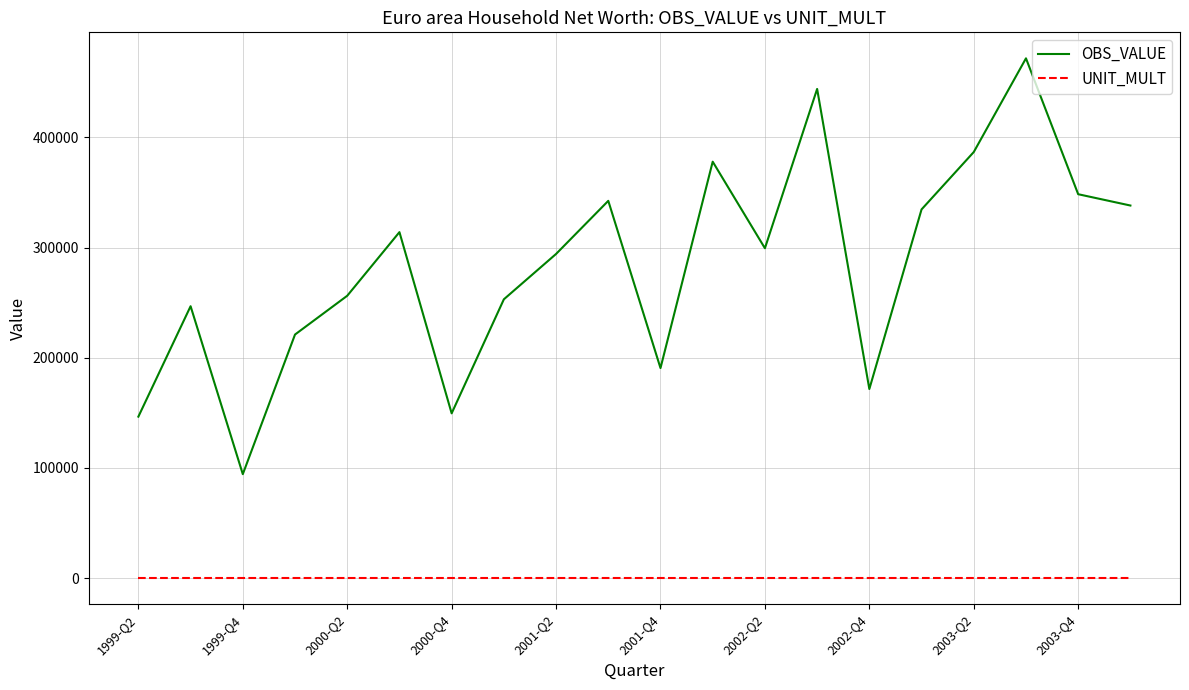

What is the highest value of the OBS_VALUE series?

471852.0